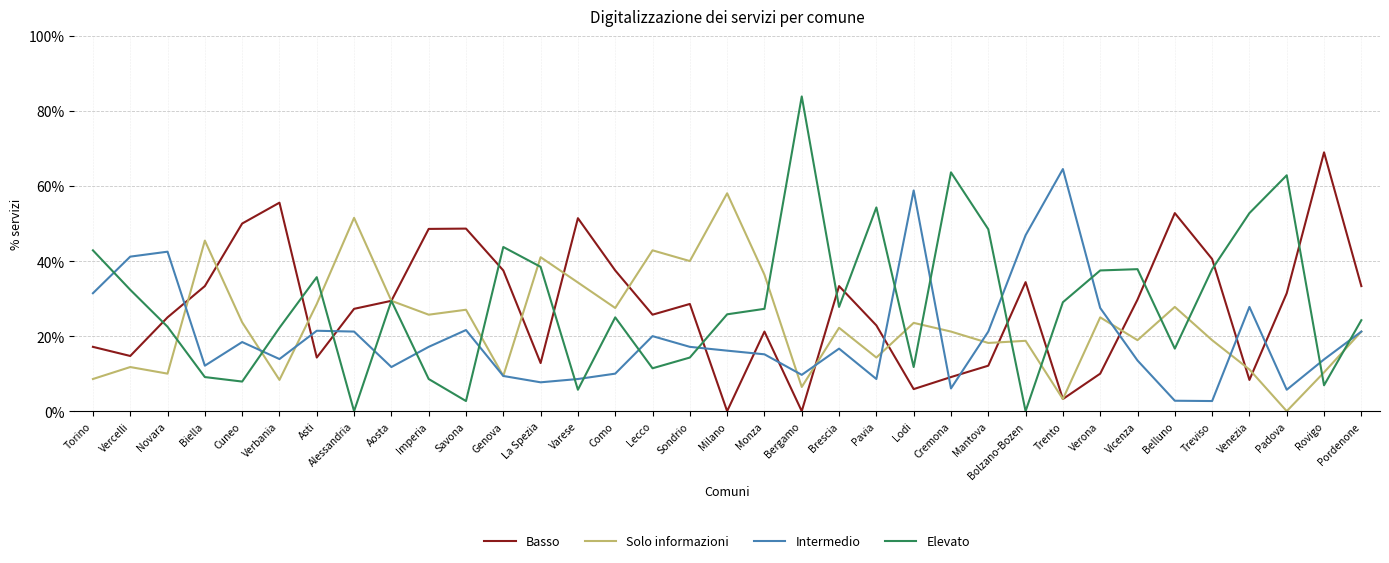

What is the spread (max minus min) of values at Pordenone?

12.1